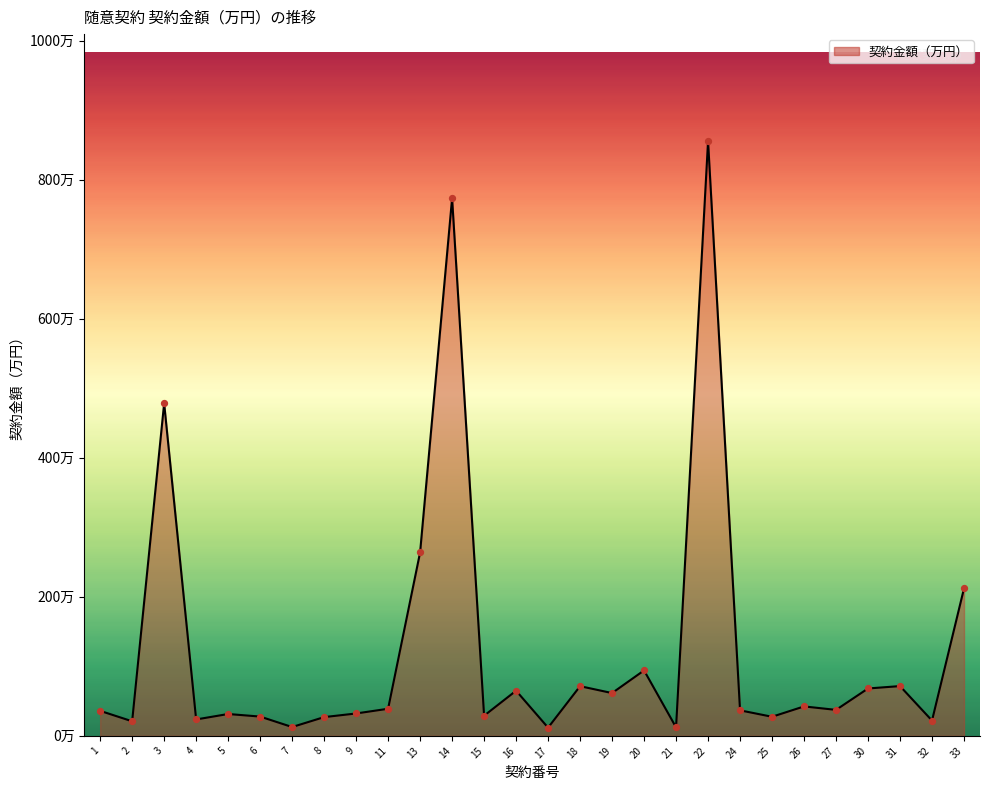

What is the ratio of the value at 9 to the value at 24?

0.9